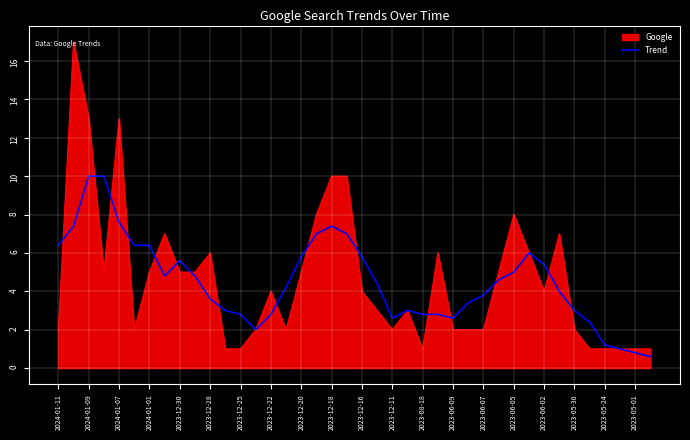

What is the smallest value displayed?

0.6